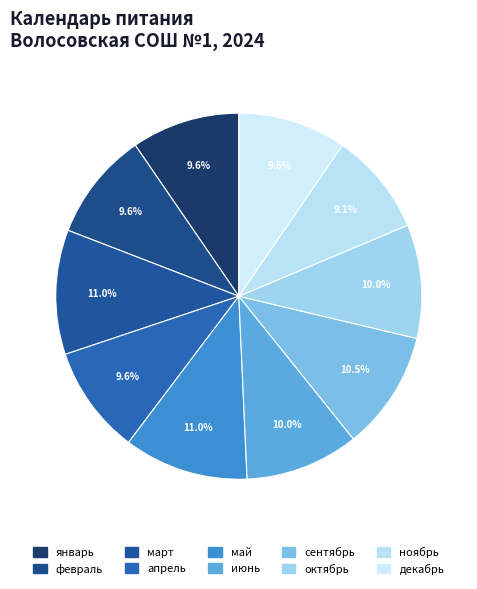

How many segments does this pie chart have?

10